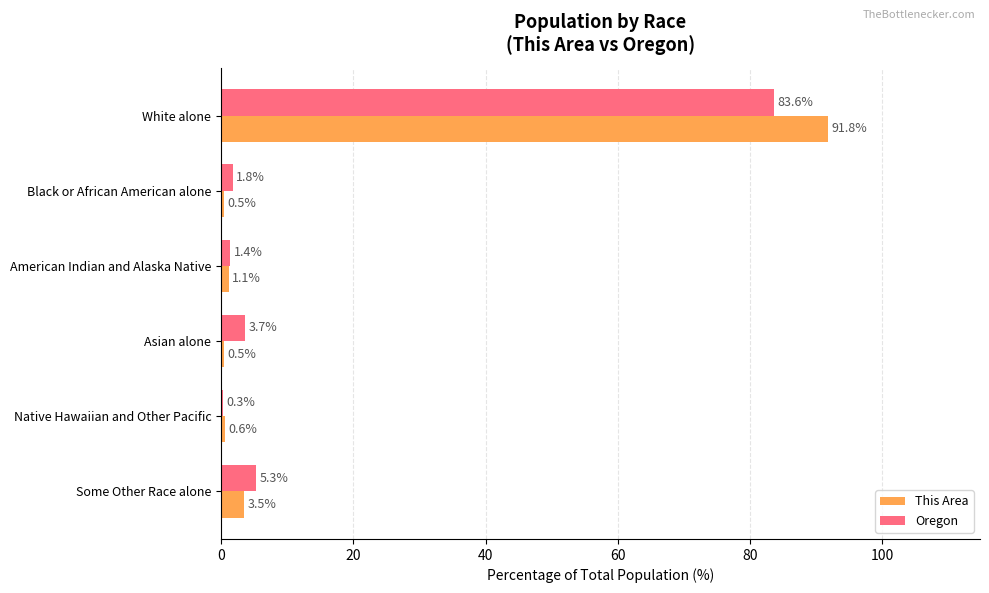

Between Black or African American alone and Asian alone, which series saw the biggest shift?

Oregon